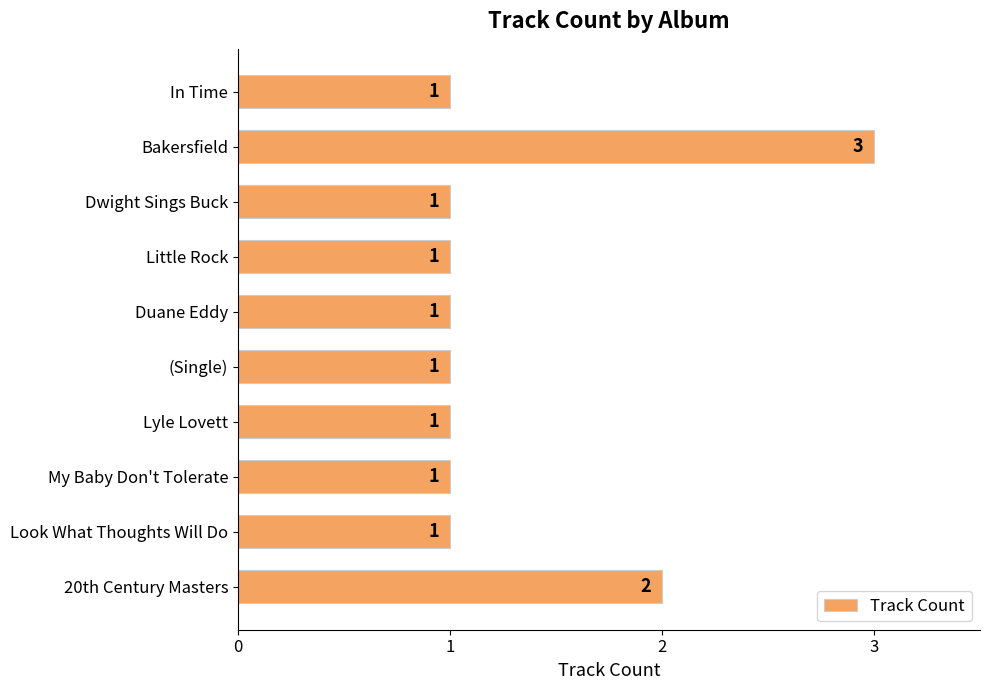

What is the sum of all values?

13